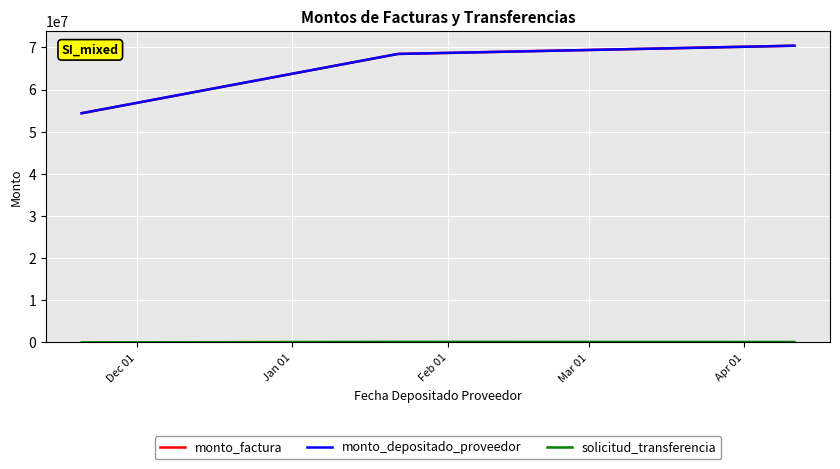

What is the difference between the maximum and minimum values in the solicitud_transferencia series?

141334